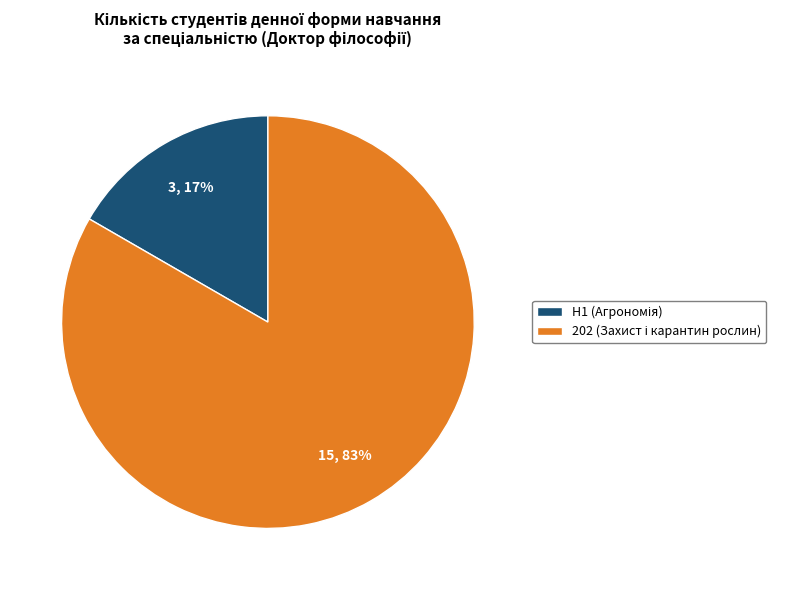

Between H1 and 202, which is larger?

202